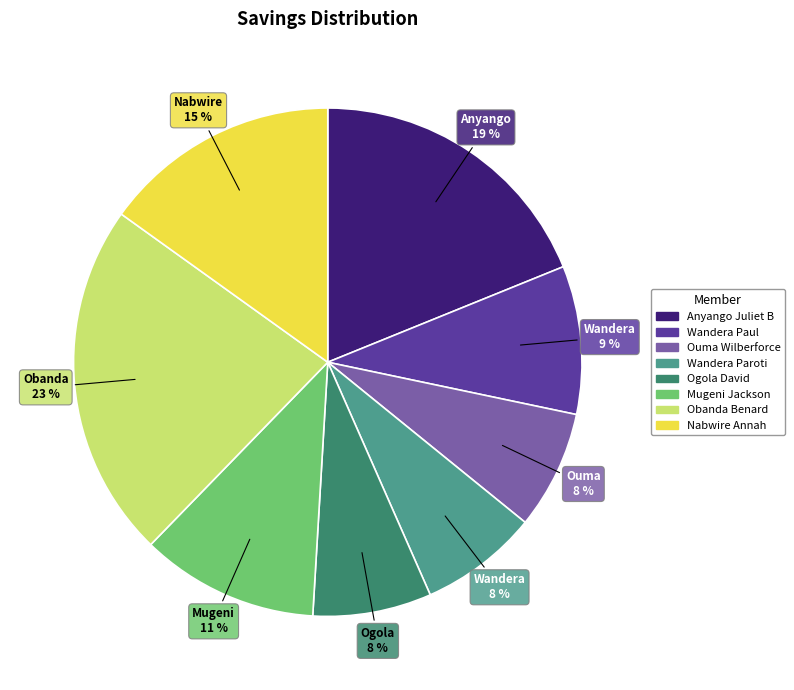

How many slices are in this pie chart?

8